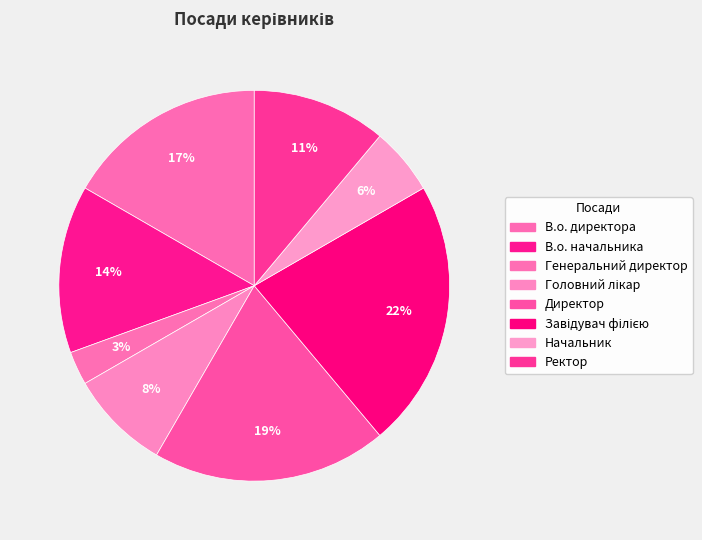

Is it true that В.о. начальника is 14% of the pie?

True